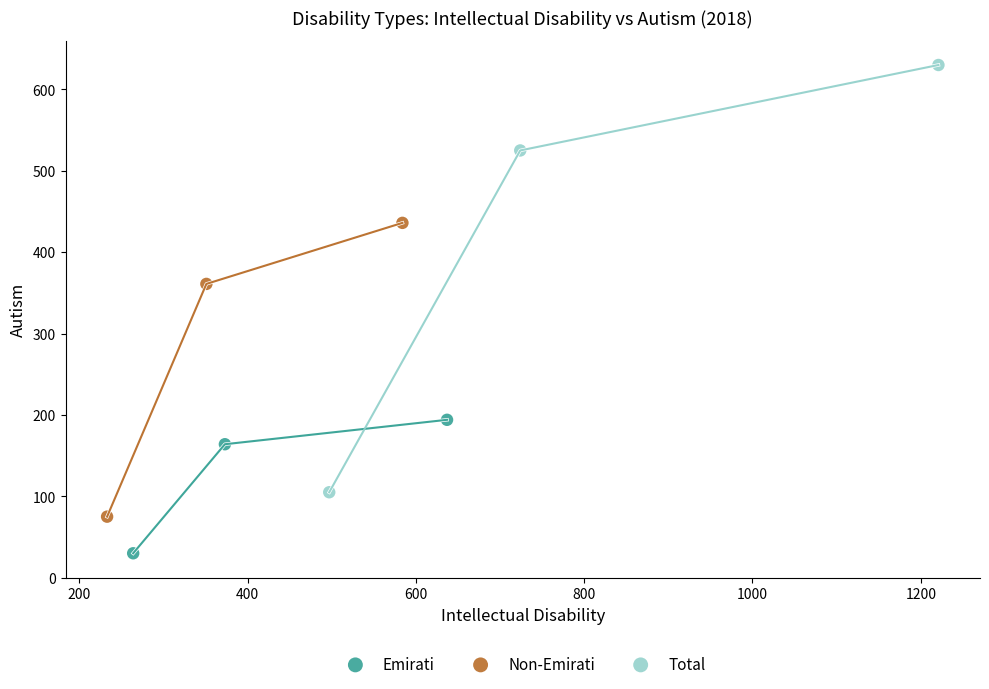

Which series reaches the maximum Y coordinate?

Total